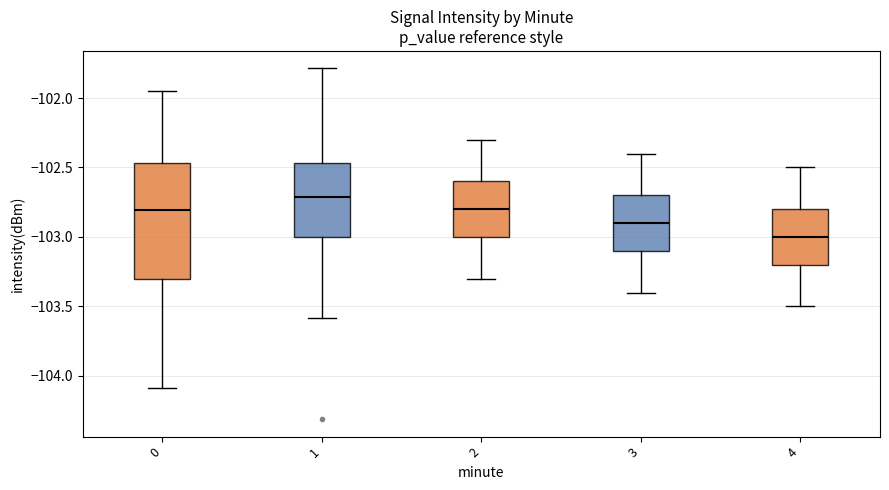

Where is the upper edge of the box at x = 2 on the y-axis? The values are not printed on the chart, so give them approximately, as read against the axis.

-102.60